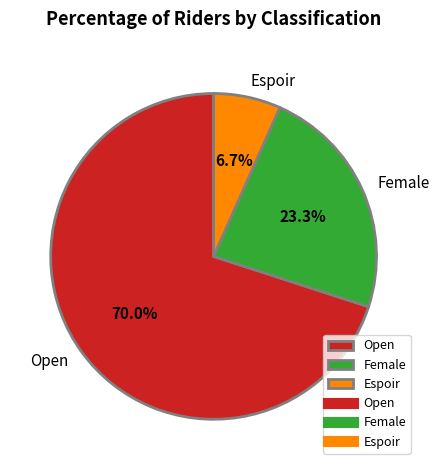

Which slice is the smallest?

Espoir